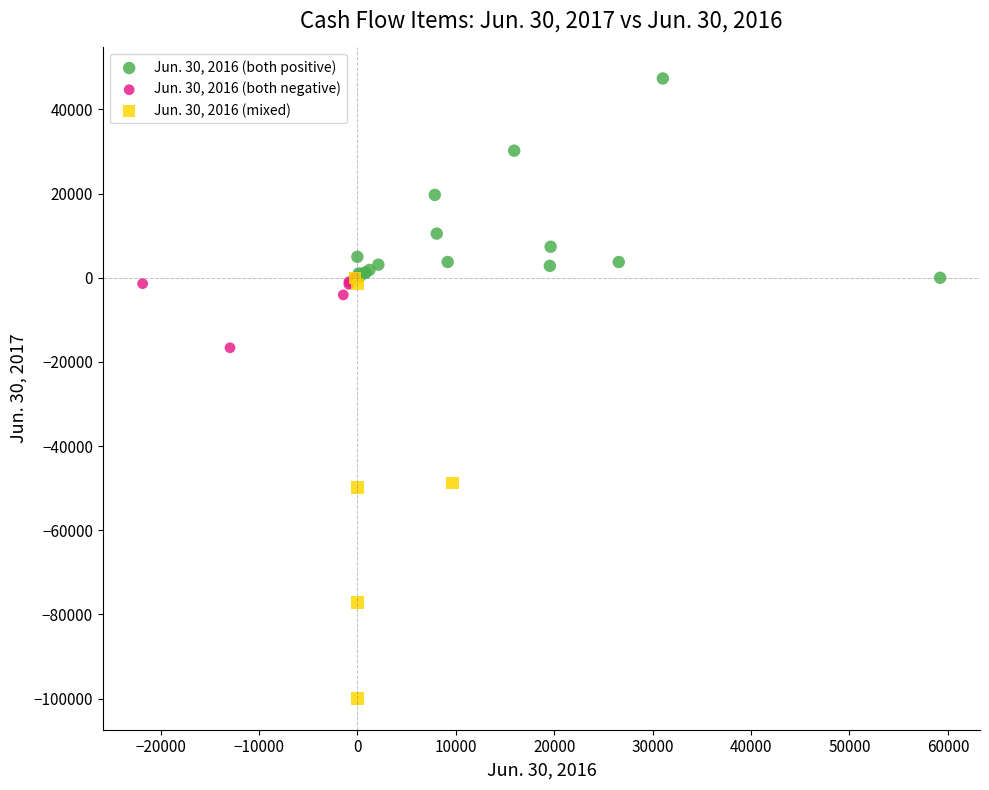

Which series reaches the minimum Y coordinate?

Jun. 30, 2016 (mixed)